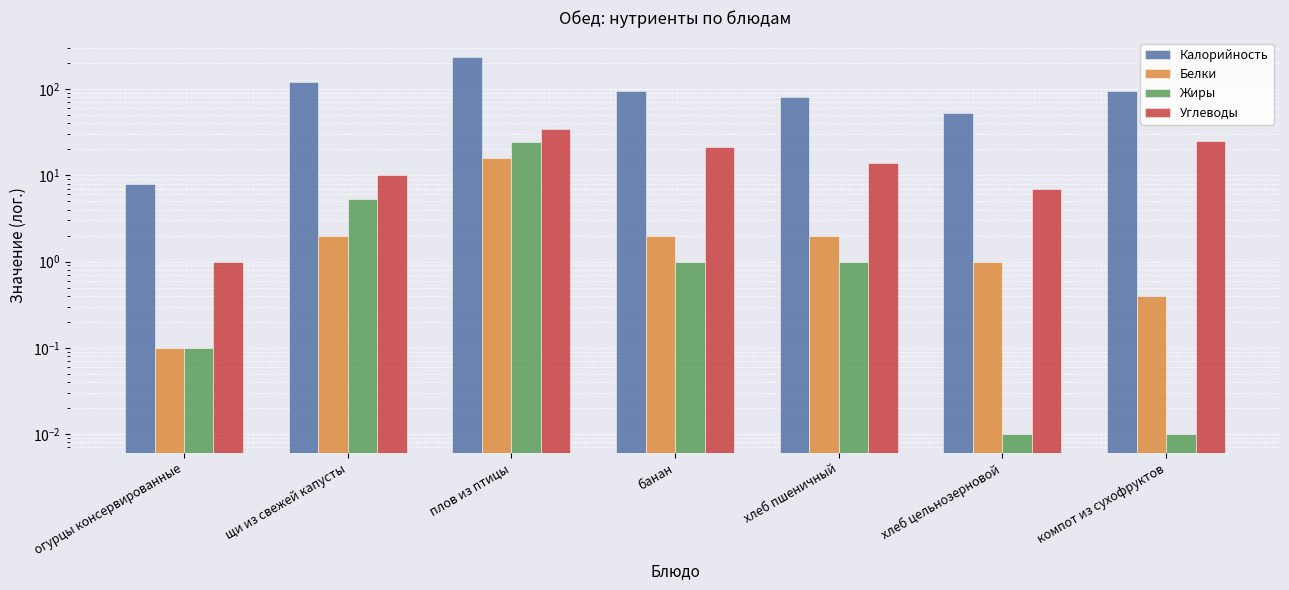

Is it true that Белки equals 3.5 at хлеб пшеничный?

False